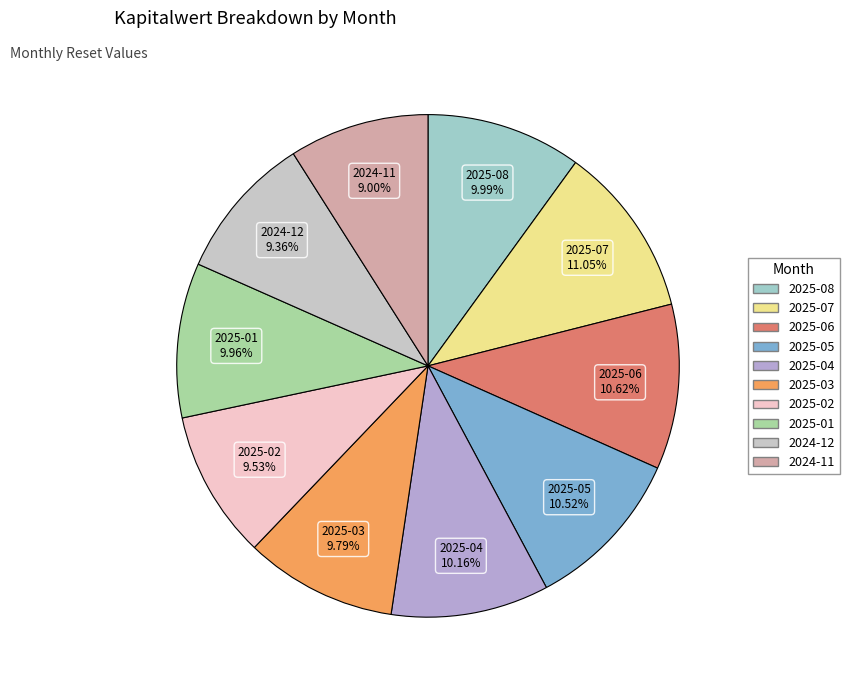

True or false: 2024-12 accounts for 2% of the total.

False